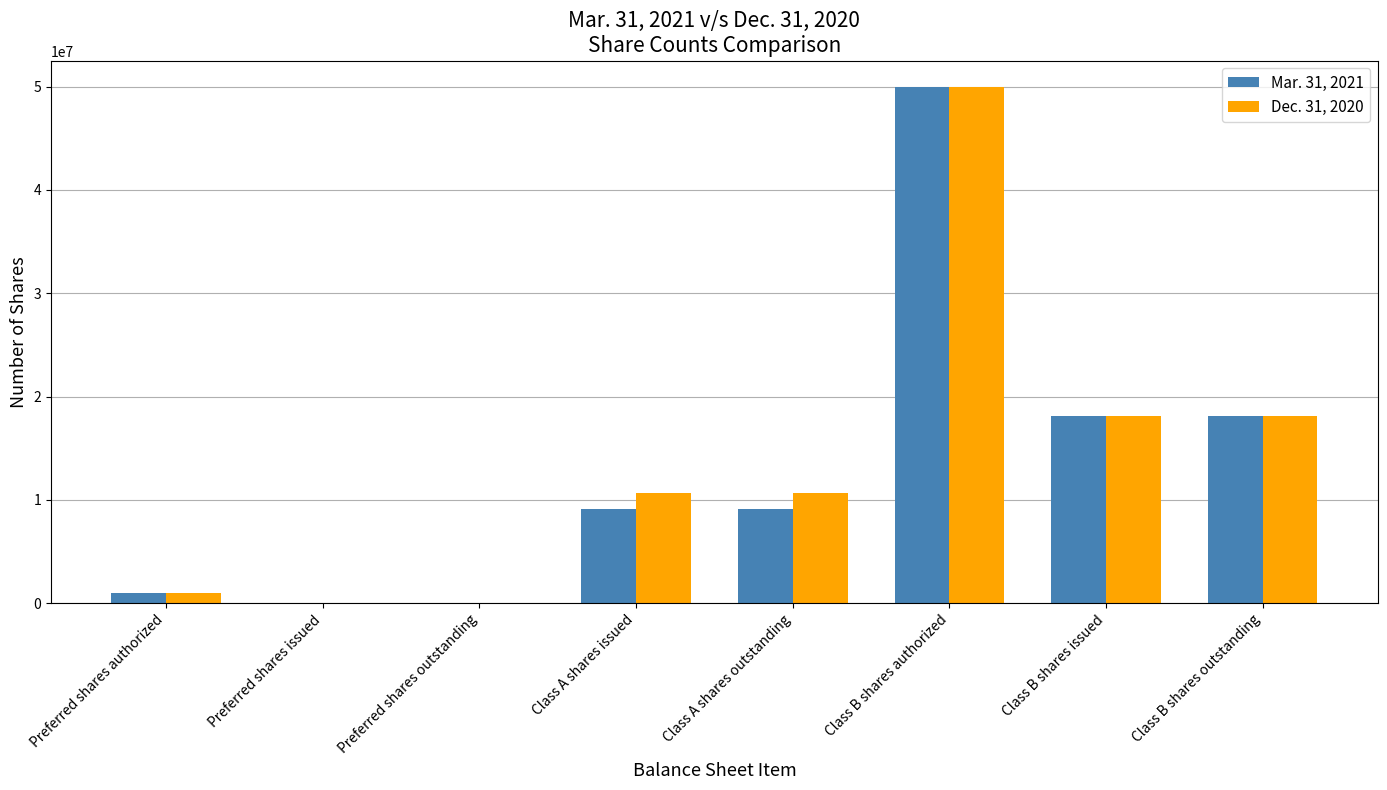

What are all the series names shown in the legend?

Mar. 31, 2021, Dec. 31, 2020